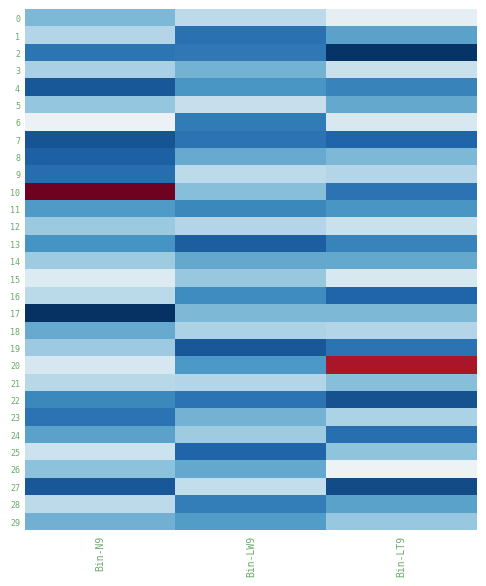

What is the spread (max minus min) of values at Bin-N9?

9.8